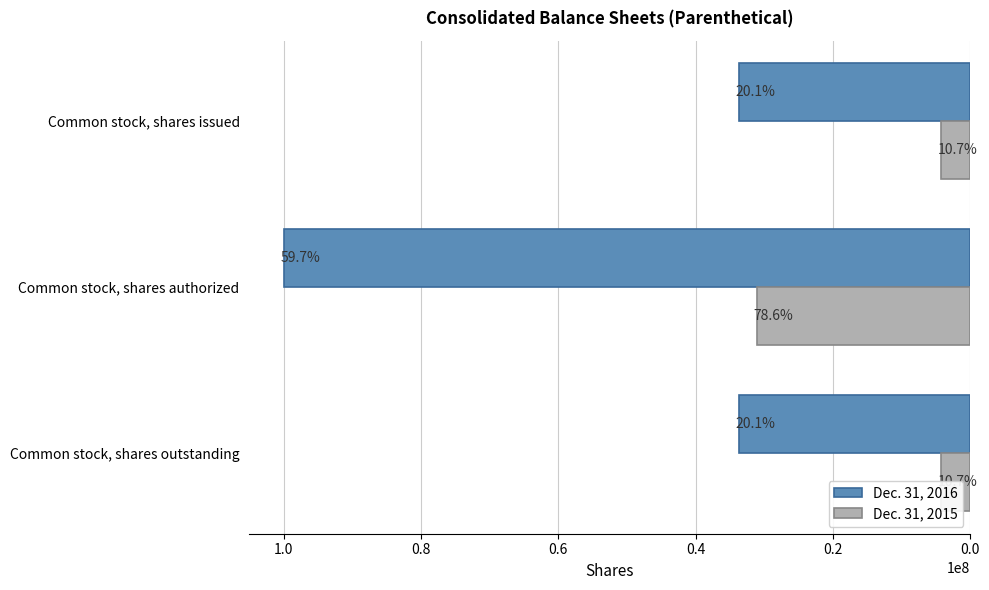

Count the number of data series in this chart.

2